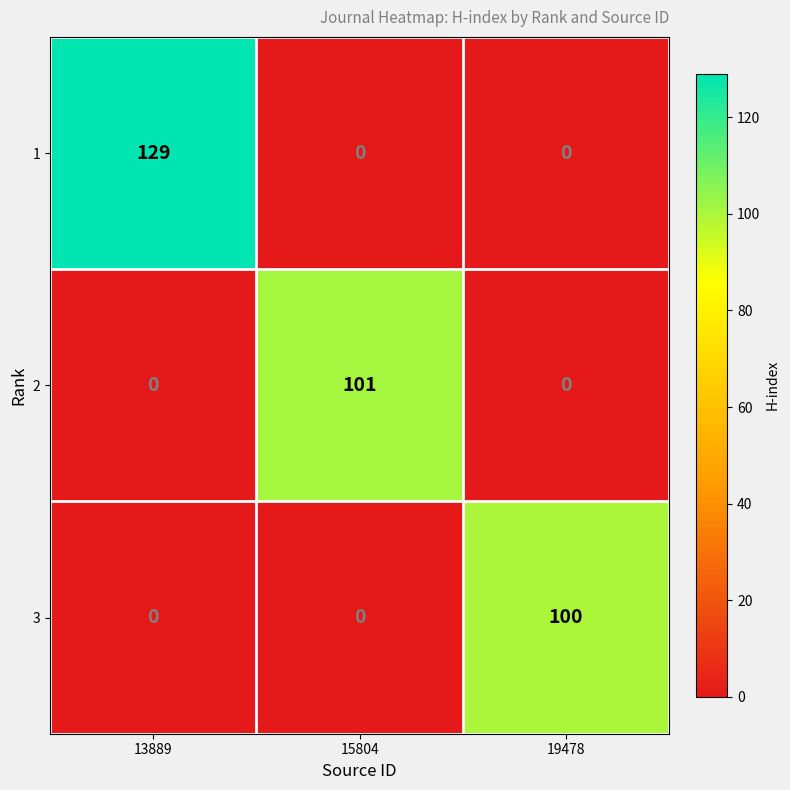

Which series changed the most between 15804 and 19478?

2